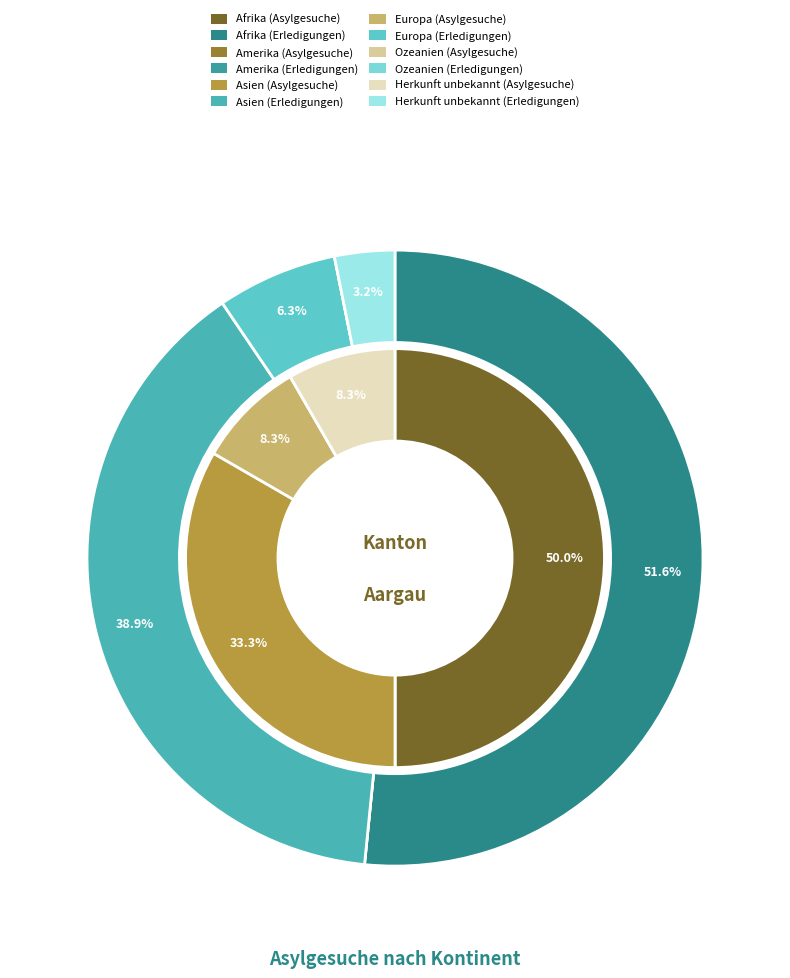

What percentage do Europa and Asien together represent?

41.7%